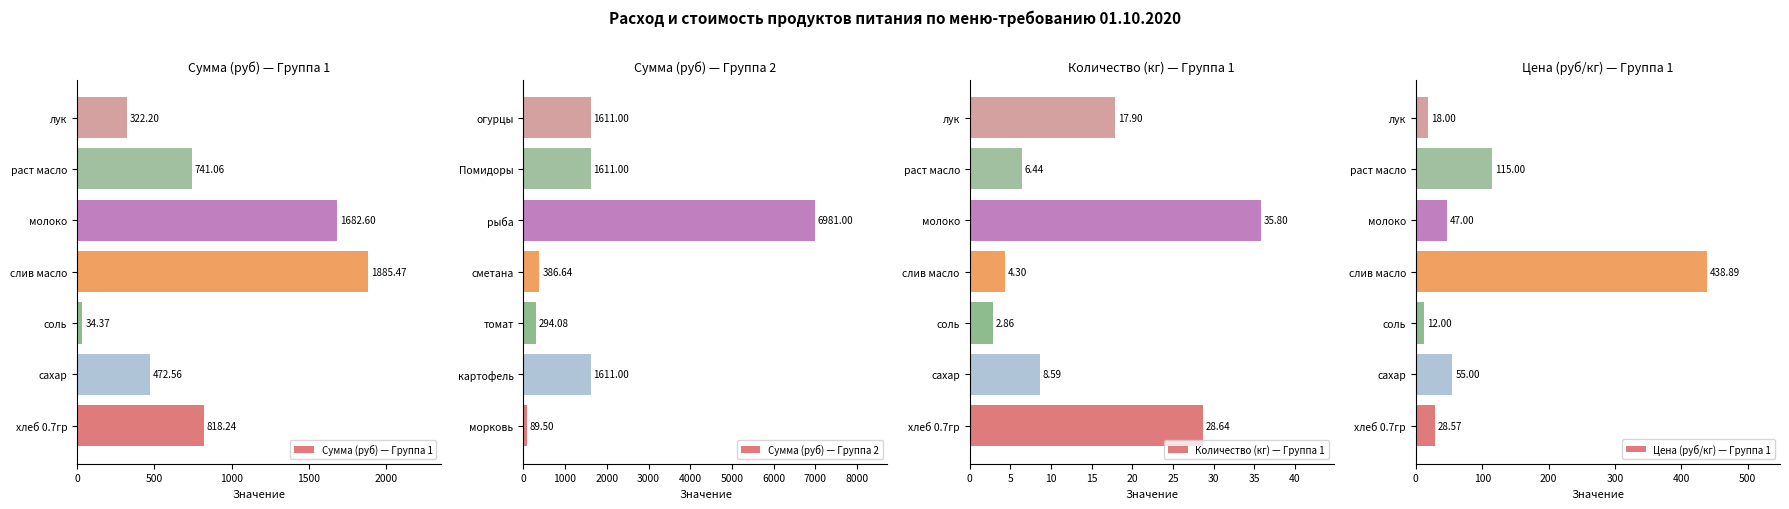

What is the average value of the Количество (кг) — Группа 1 series?

14.9